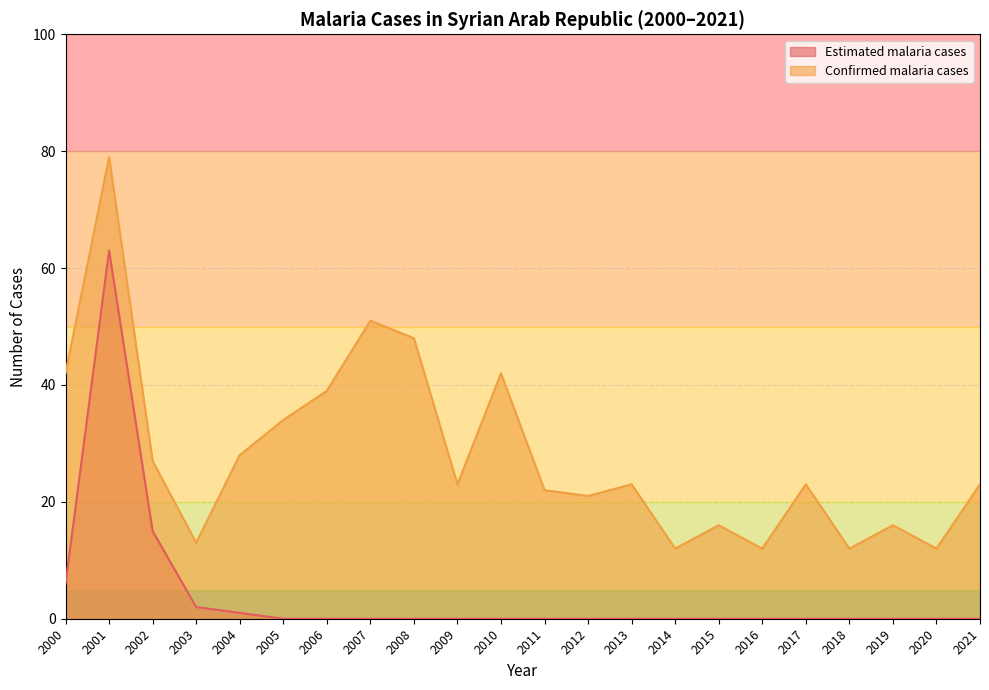

True or false: Confirmed malaria cases and Estimated malaria cases cross at least once.

False